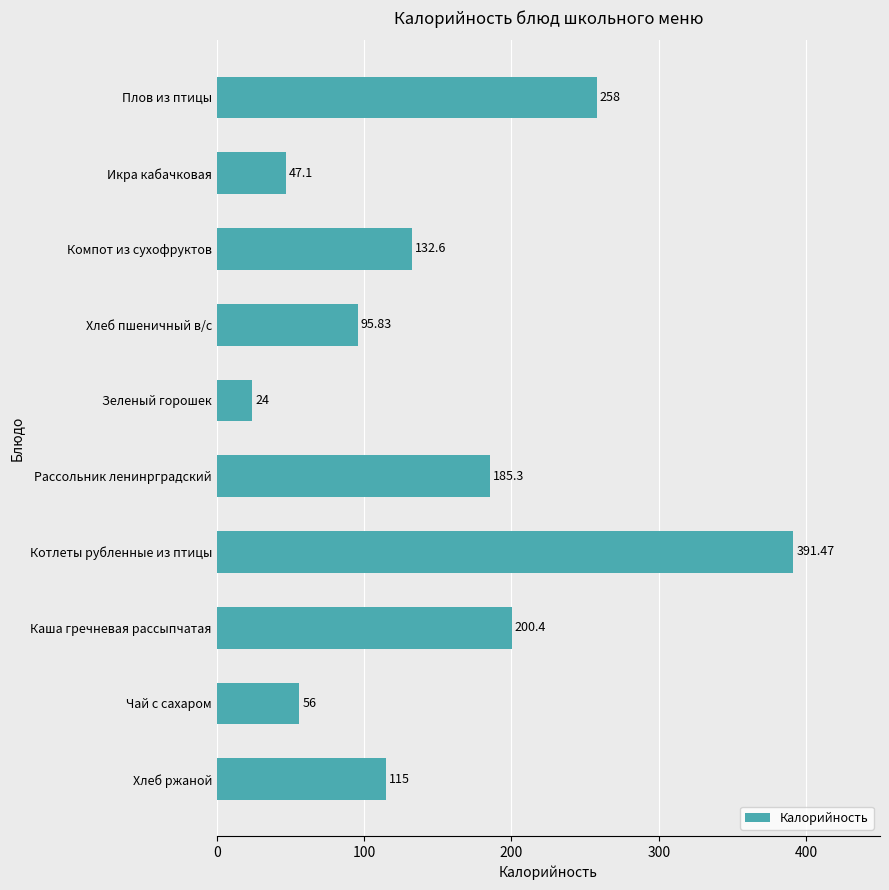

At which category does the chart reach its minimum across all series?

Зеленый горошек